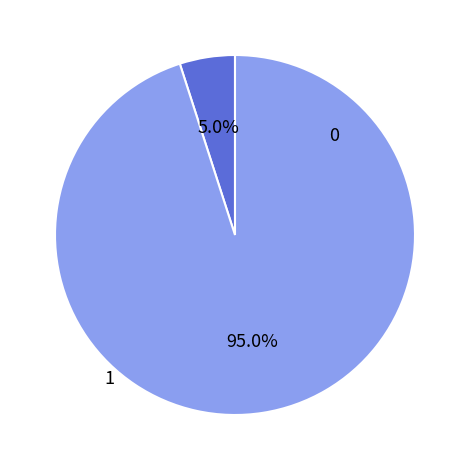

Is there a majority slice in this chart?

Yes